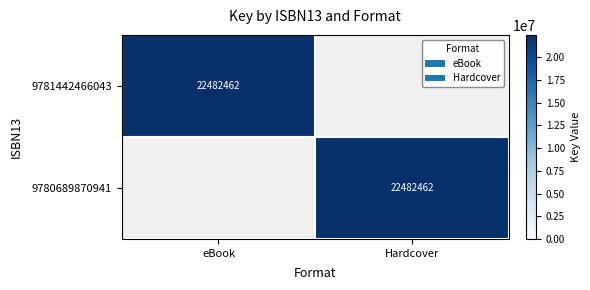

The value of 9780689870941 at Hardcover is 5287113. True or false?

False